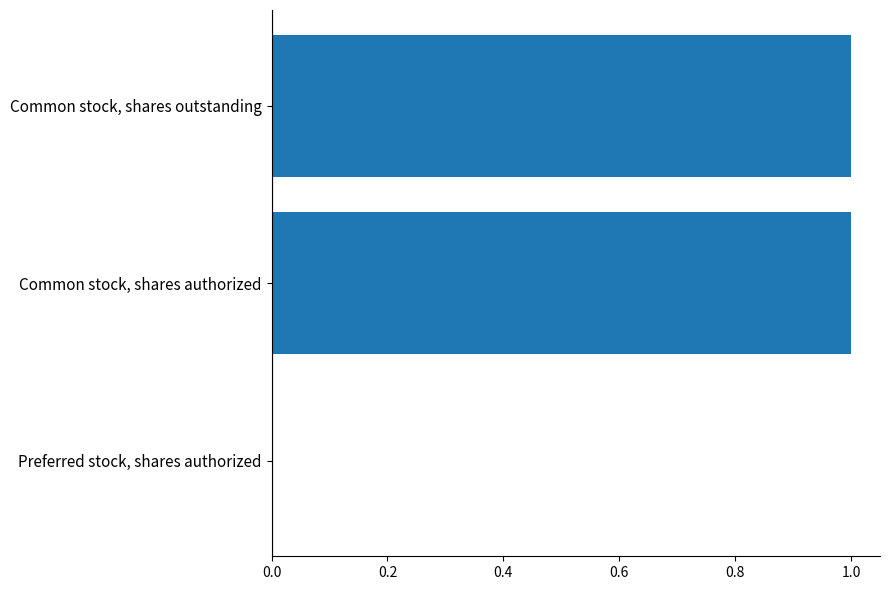

The value at Common stock, shares outstanding is 1. True or false?

True